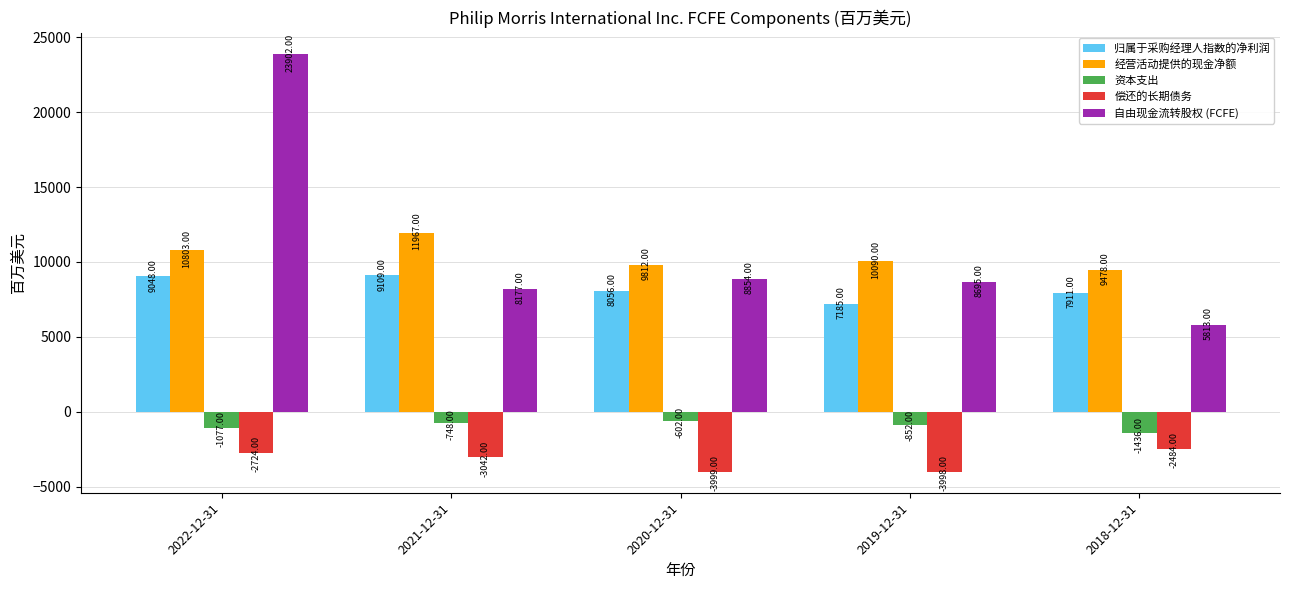

What value does the 归属于采购经理人指数的净利润 series have at 2019-12-31, to the nearest 50?

7200